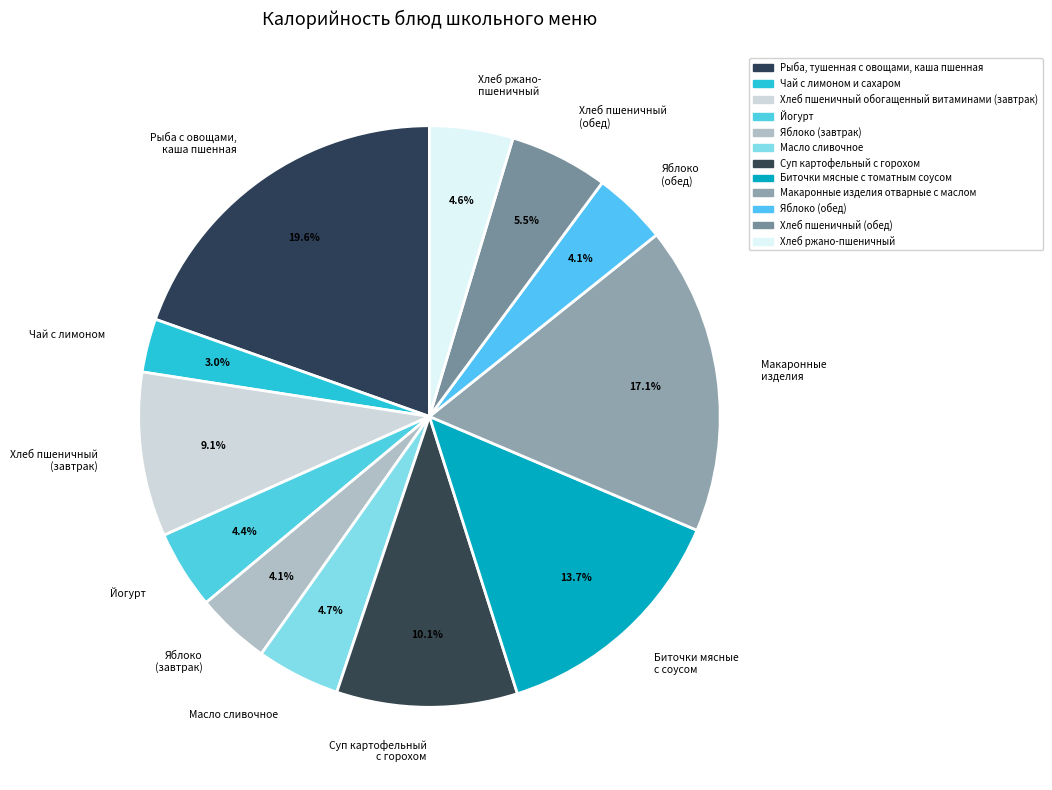

Is the sum of Йогурт and Яблоко (завтрак) greater than half?

No